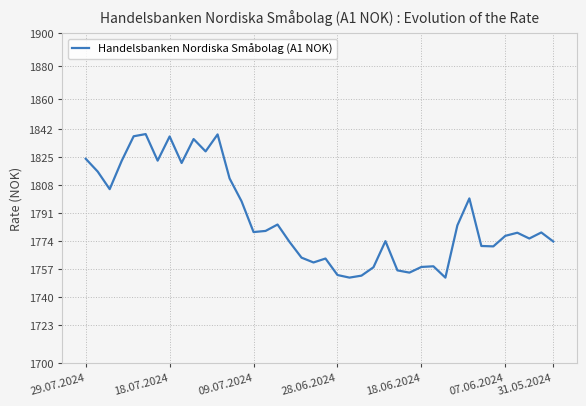

What is the minimum value shown in the chart?

1751.7